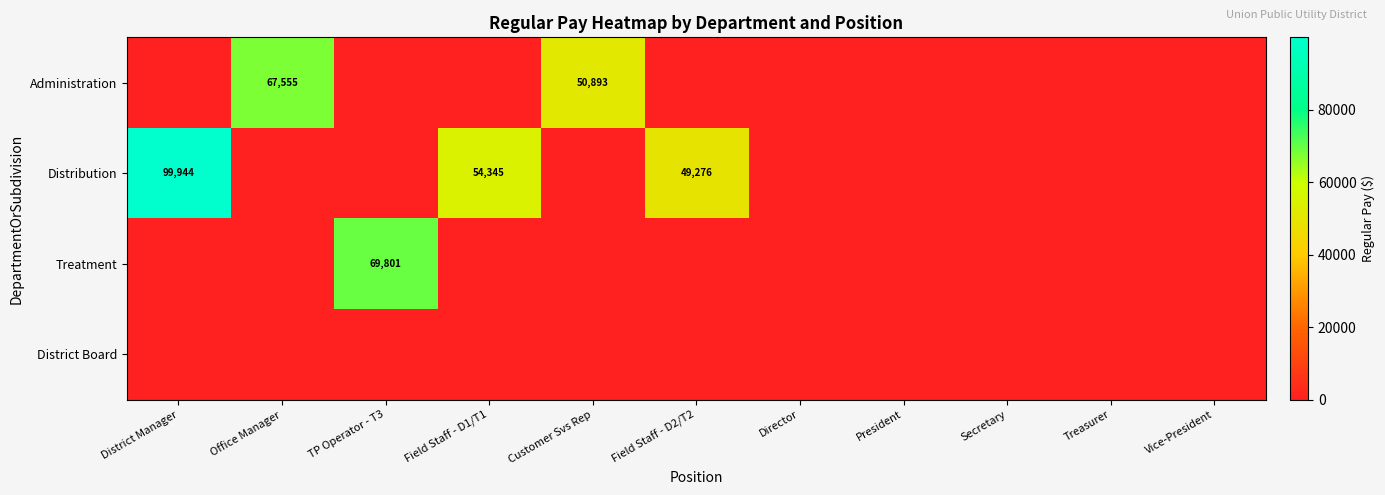

What is the greatest value displayed?

99944